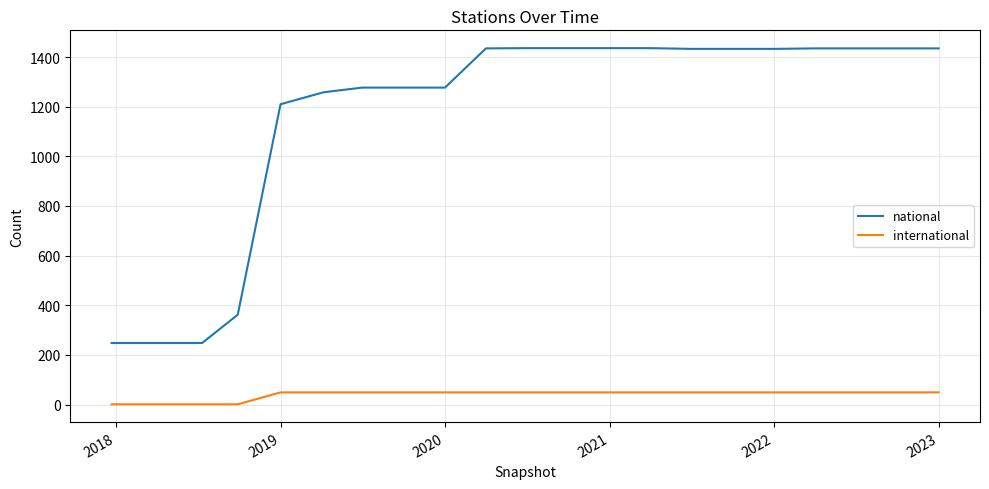

True or false: international and national cross at least once.

False